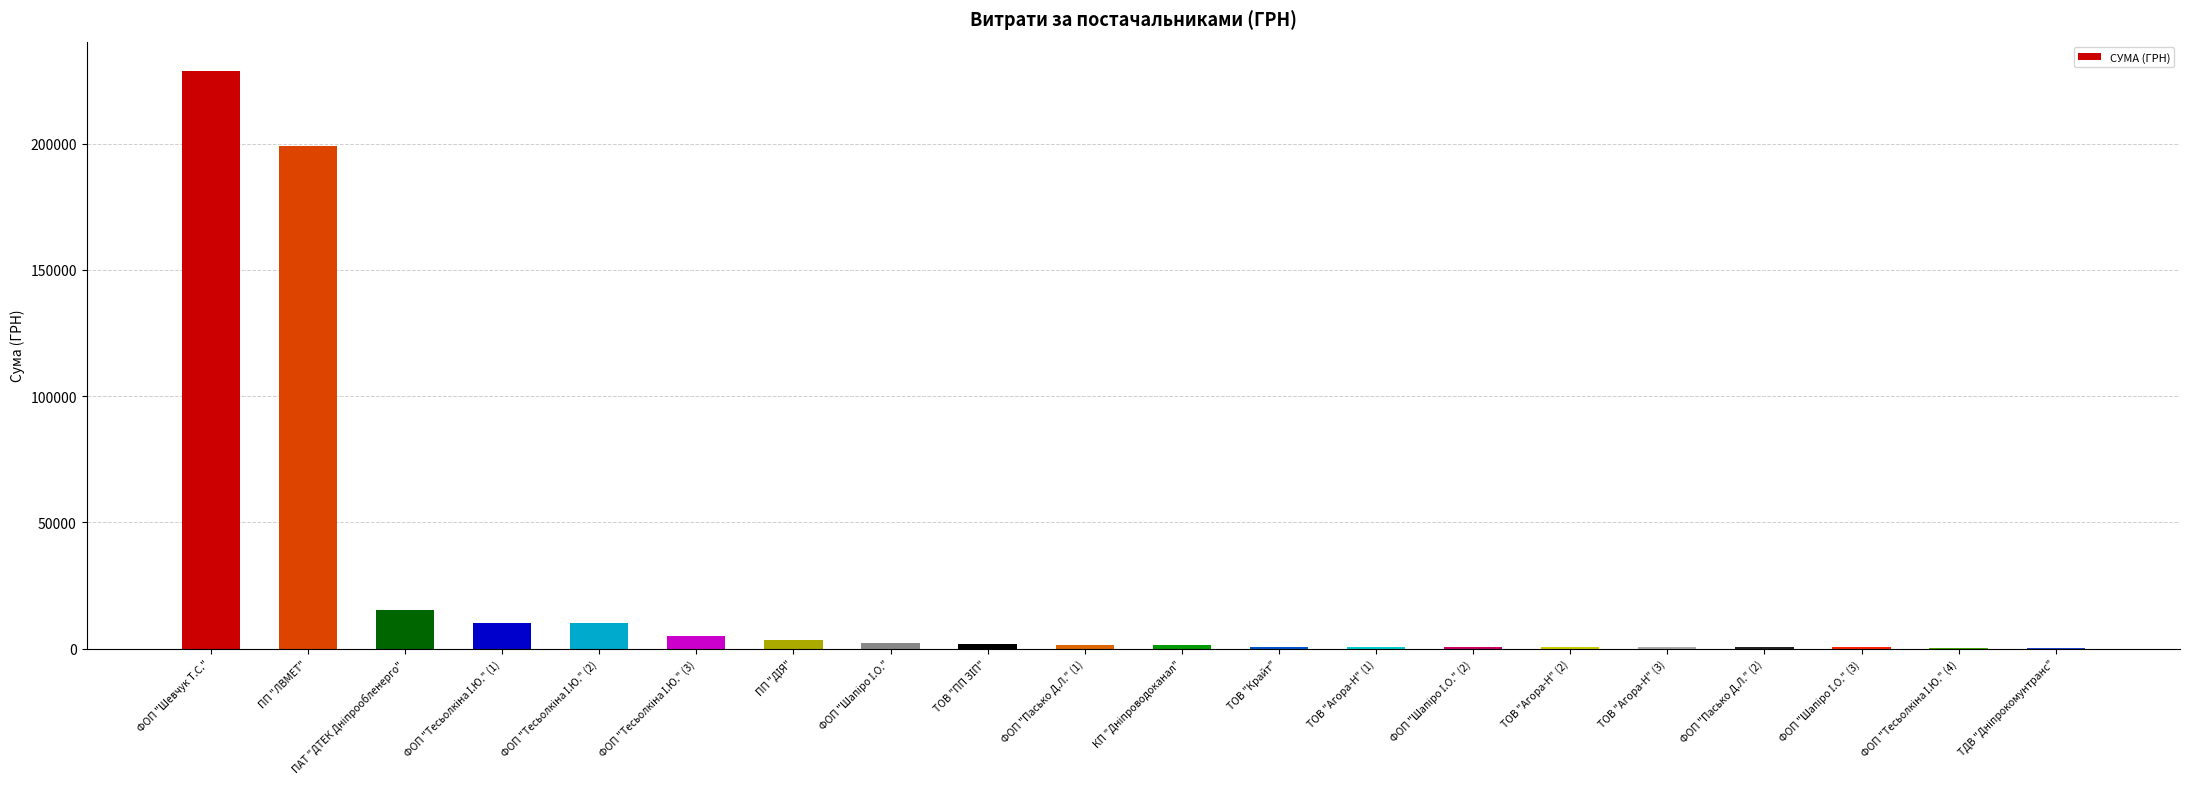

What is the sum of all values?

483272.4